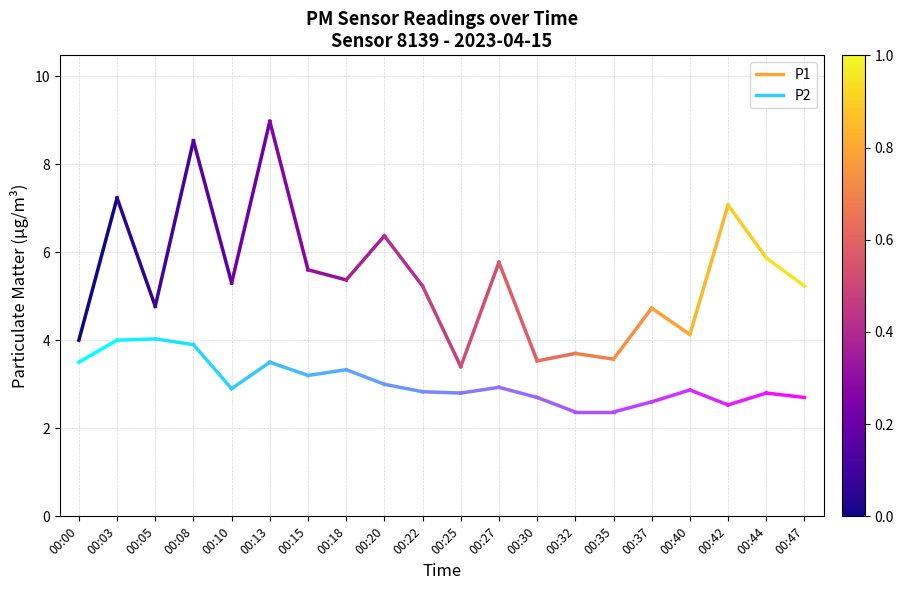

Rank the series by their average value, from highest to lowest.

P1, P2